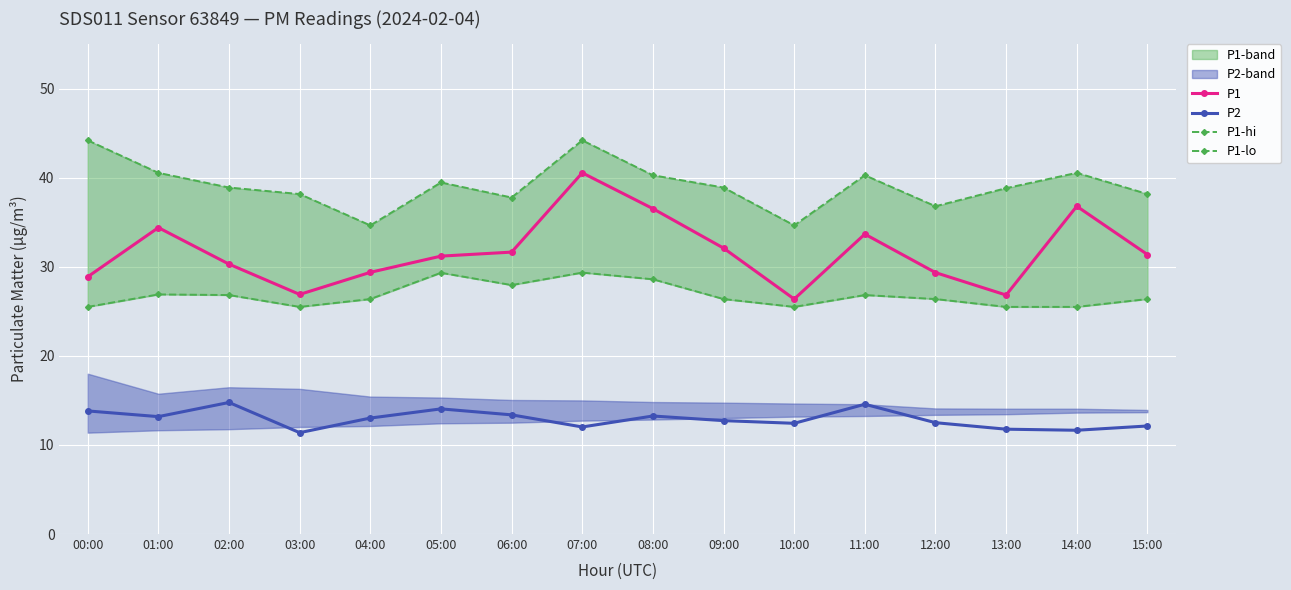

True or false: P2 has a value of 8.1 at 14:00.

False